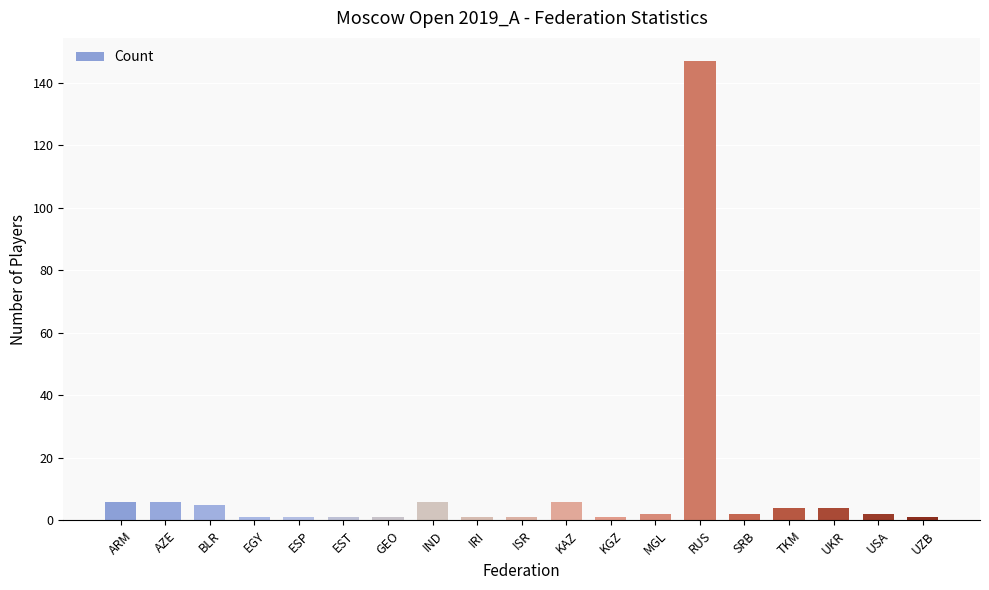

Read the value at RUS.

147